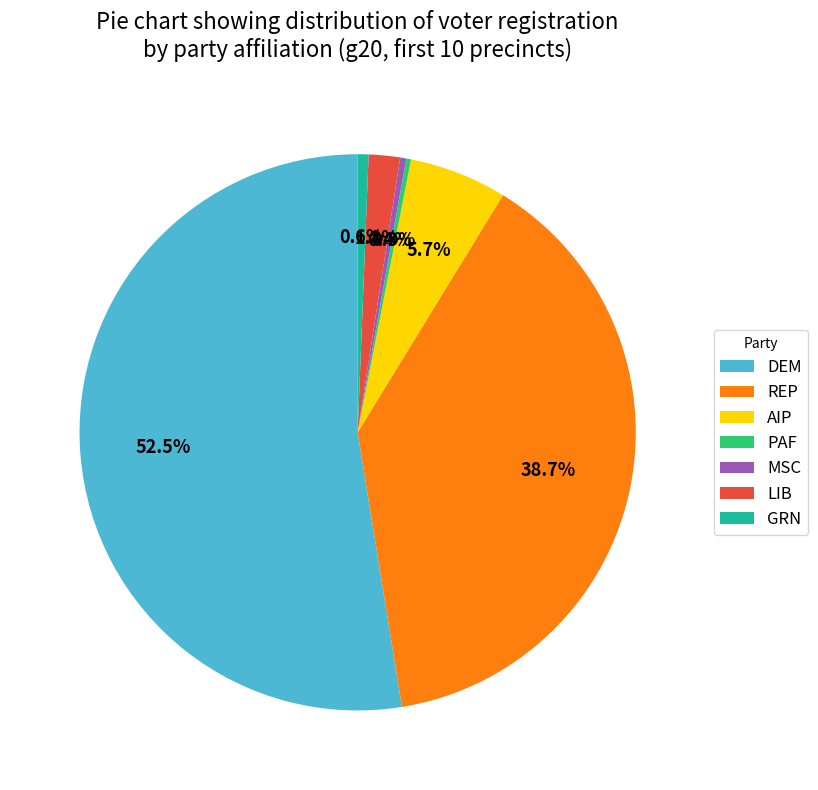

Which category accounts for the majority?

DEM